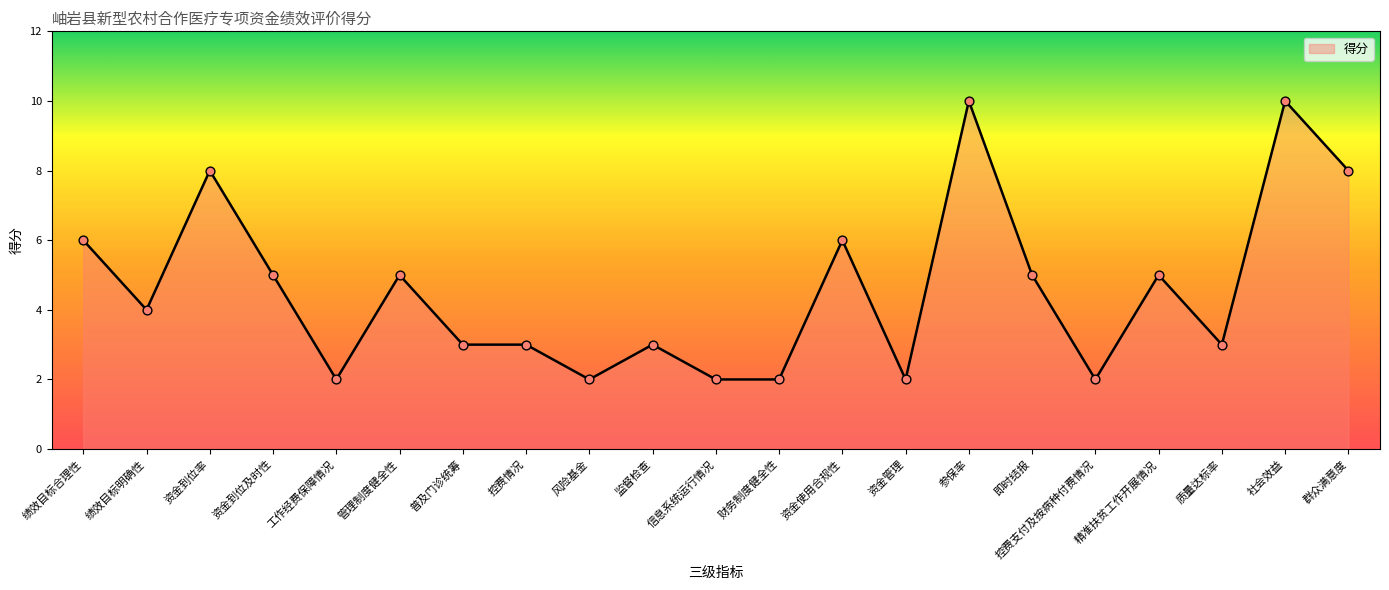

What is the ratio of the value at 资金使用合规性 to the value at 绩效目标合理性?

1.0